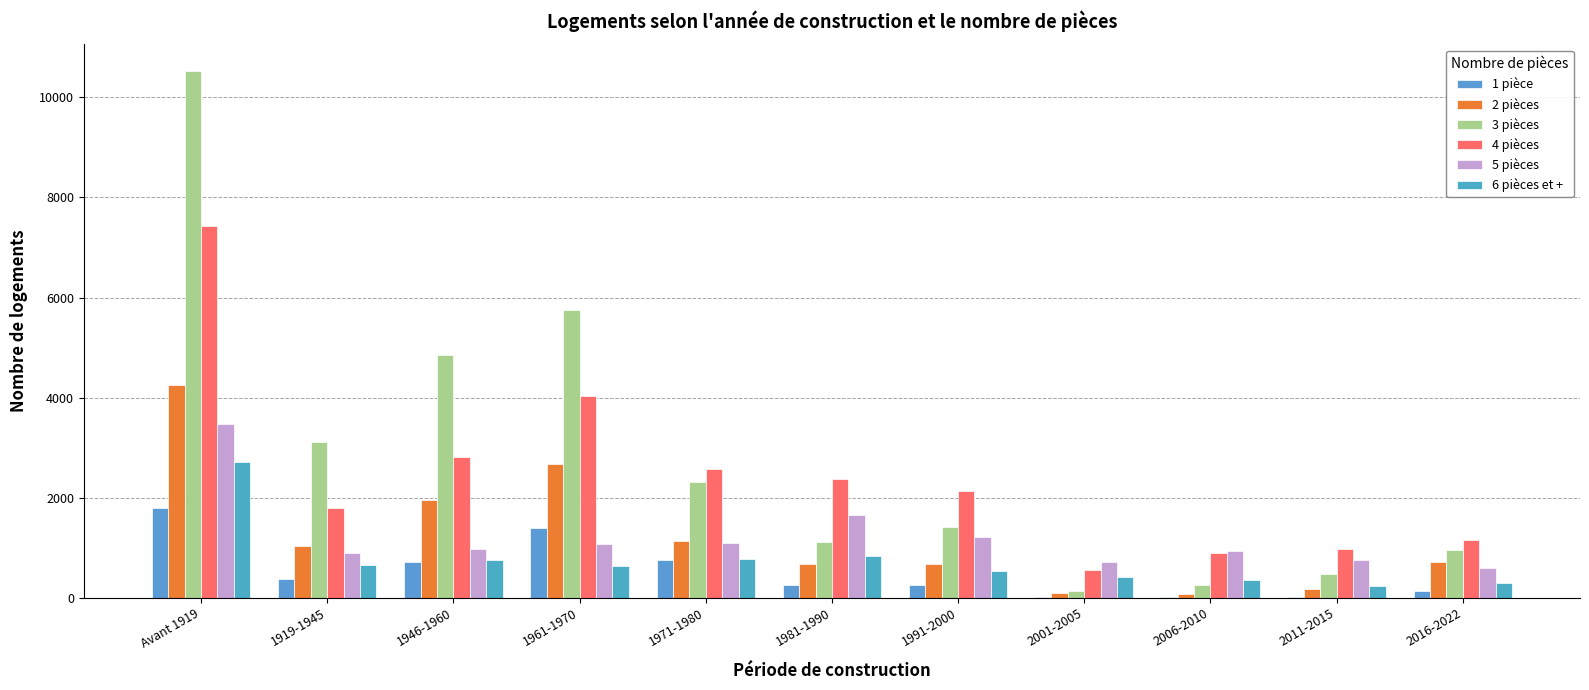

The 3 pièces series shows 256 at 2006-2010. True or false?

True